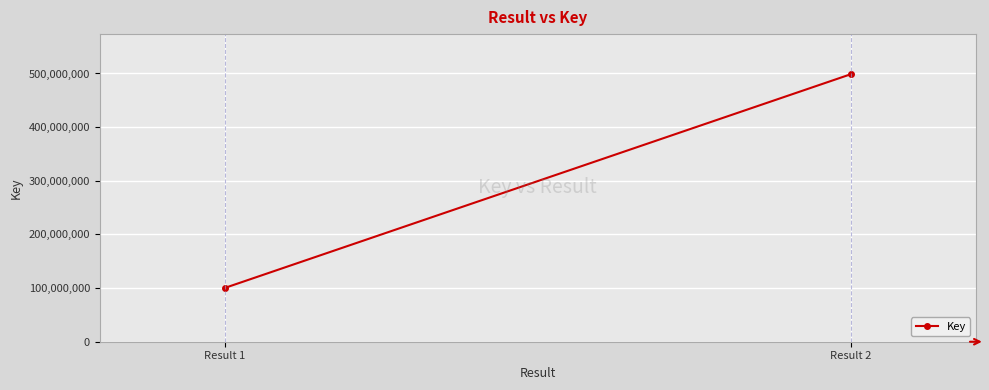

At which label is the value closest to 299483316?

Result 1